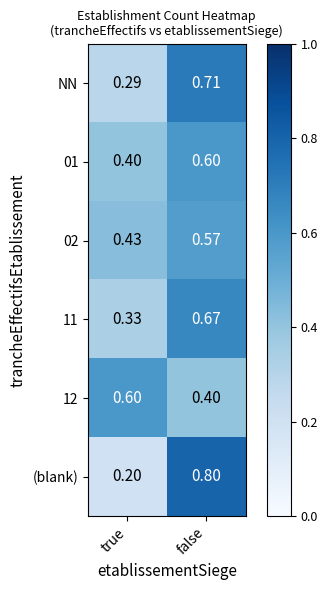

Which series changed the most between true and false?

(blank)